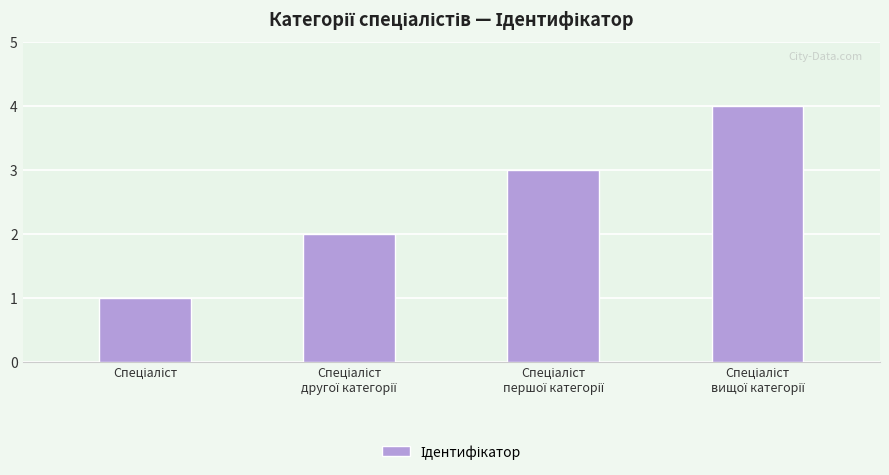

Reading right to left, what are all the values shown in this chart?

4	3	2	1